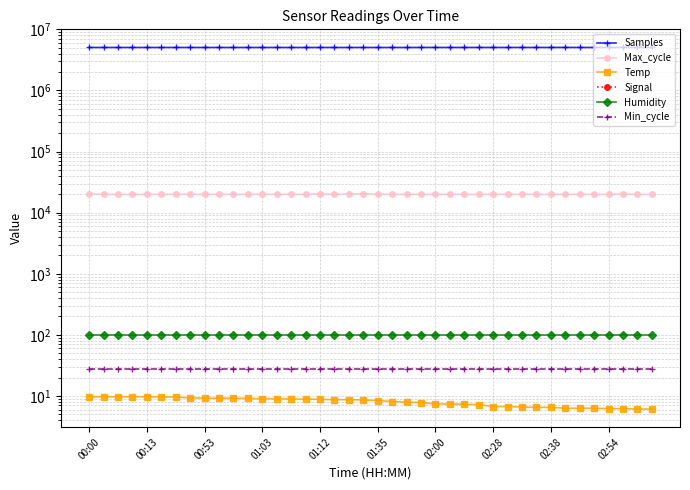

Which series has the largest total across all categories?

Samples